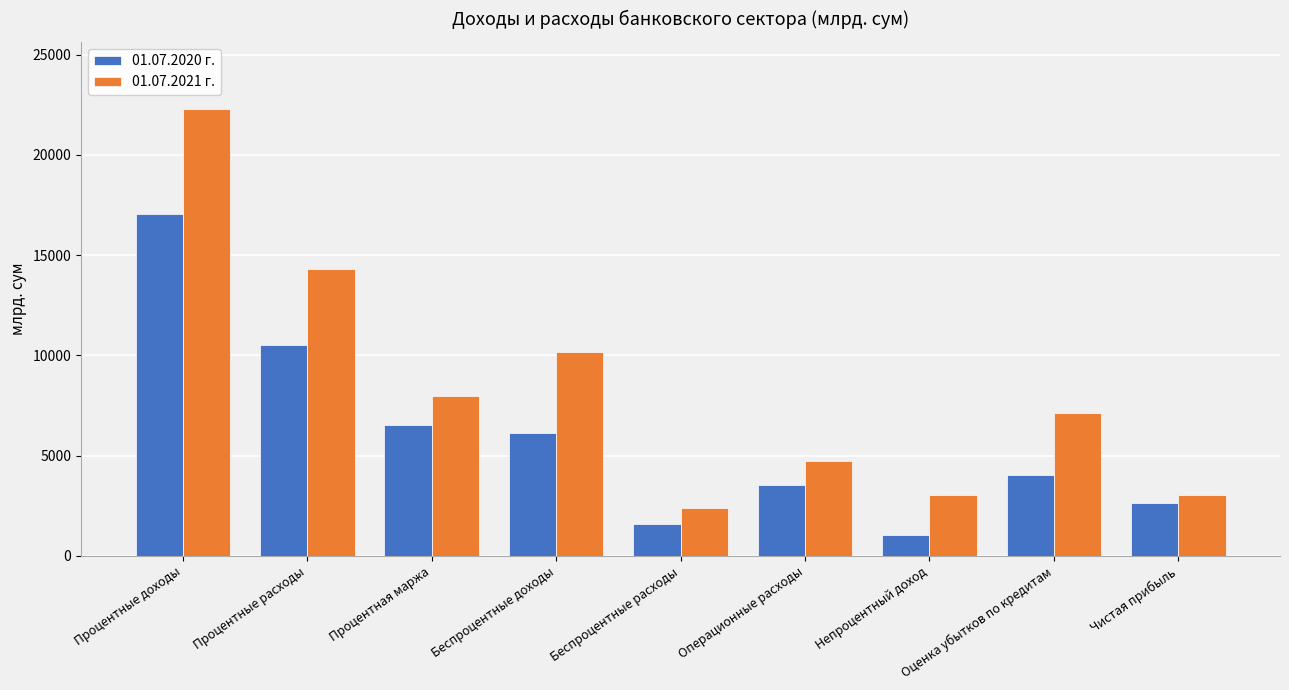

What is the difference between the maximum and minimum values in the 01.07.2021 г. series?

19916.0